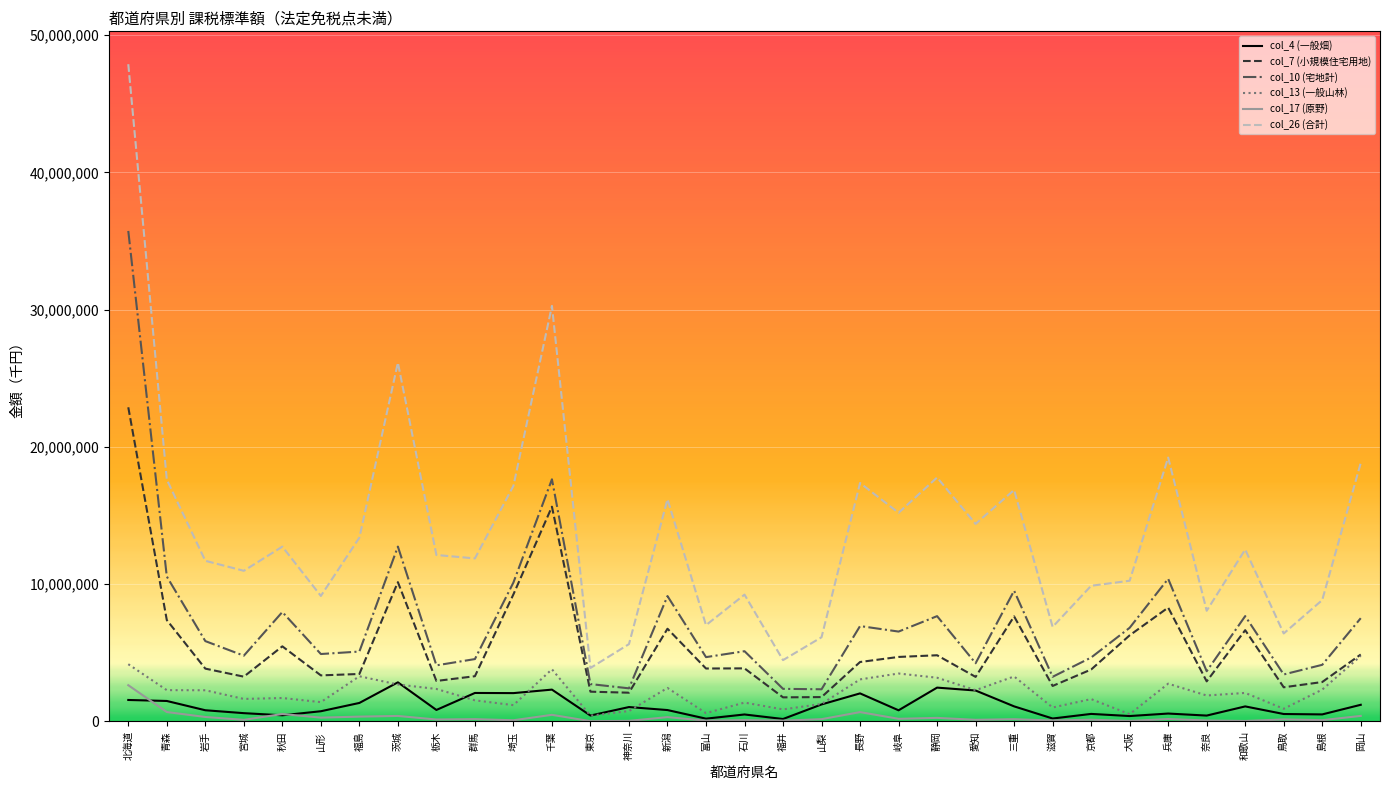

True or false: col_10 (宅地計) and col_13 (一般山林) intersect in this chart.

False